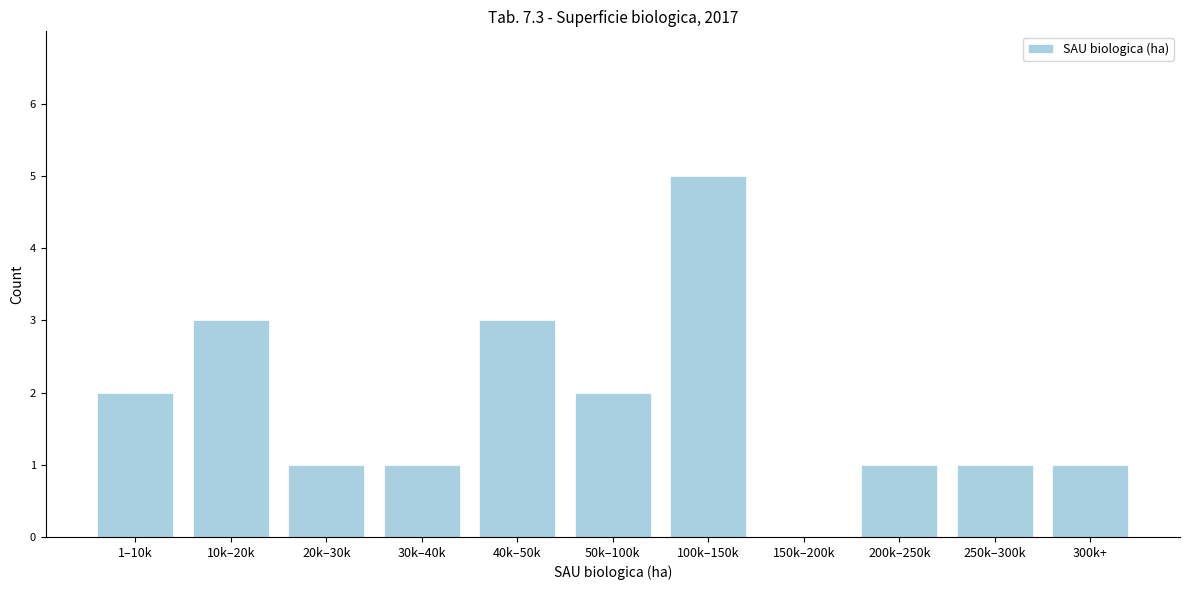

Reading left to right, extract all data points from this chart.

1–10k=2	10k–20k=3	20k–30k=1	30k–40k=1	40k–50k=3	50k–100k=2	100k–150k=5	150k–200k=0	200k–250k=1	250k–300k=1	300k+=1